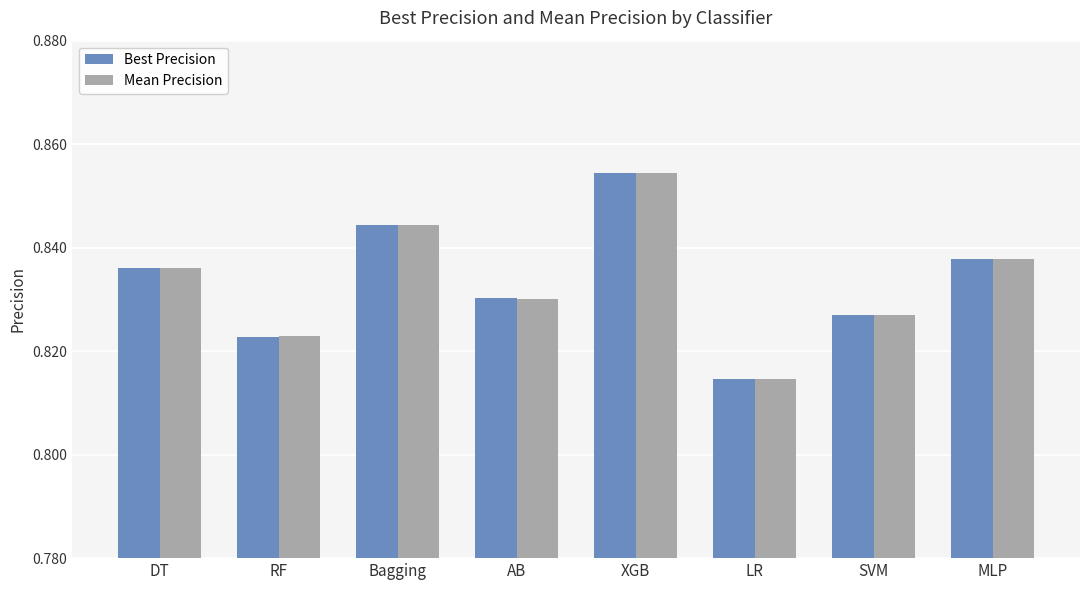

Count the Best Precision values in the range 0 to 1.

8